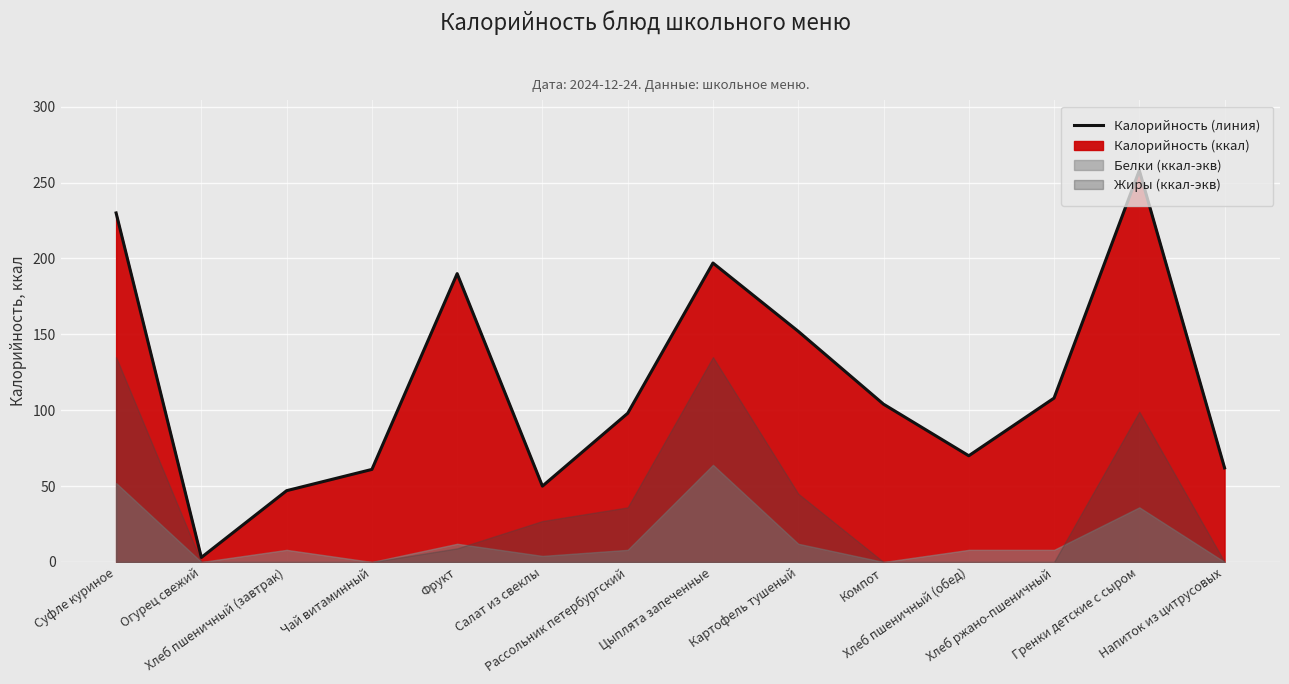

True or false: the data shows 70 at Хлеб пшеничный (обед).

True